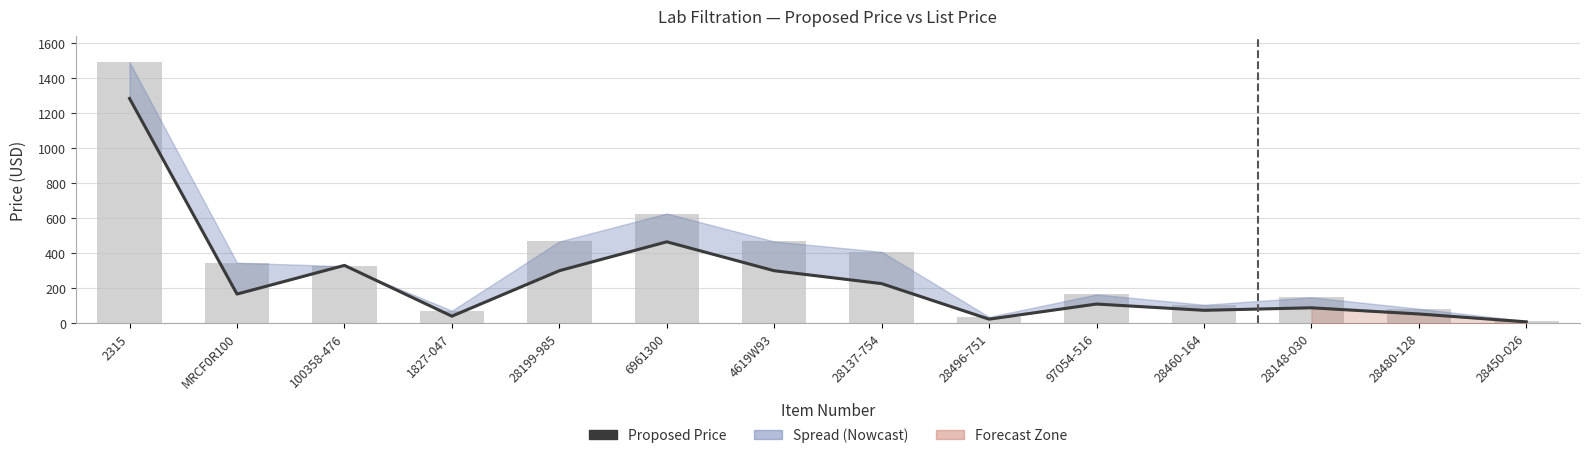

Rank the series by their maximum value, from highest to lowest.

List Price, Proposed Price